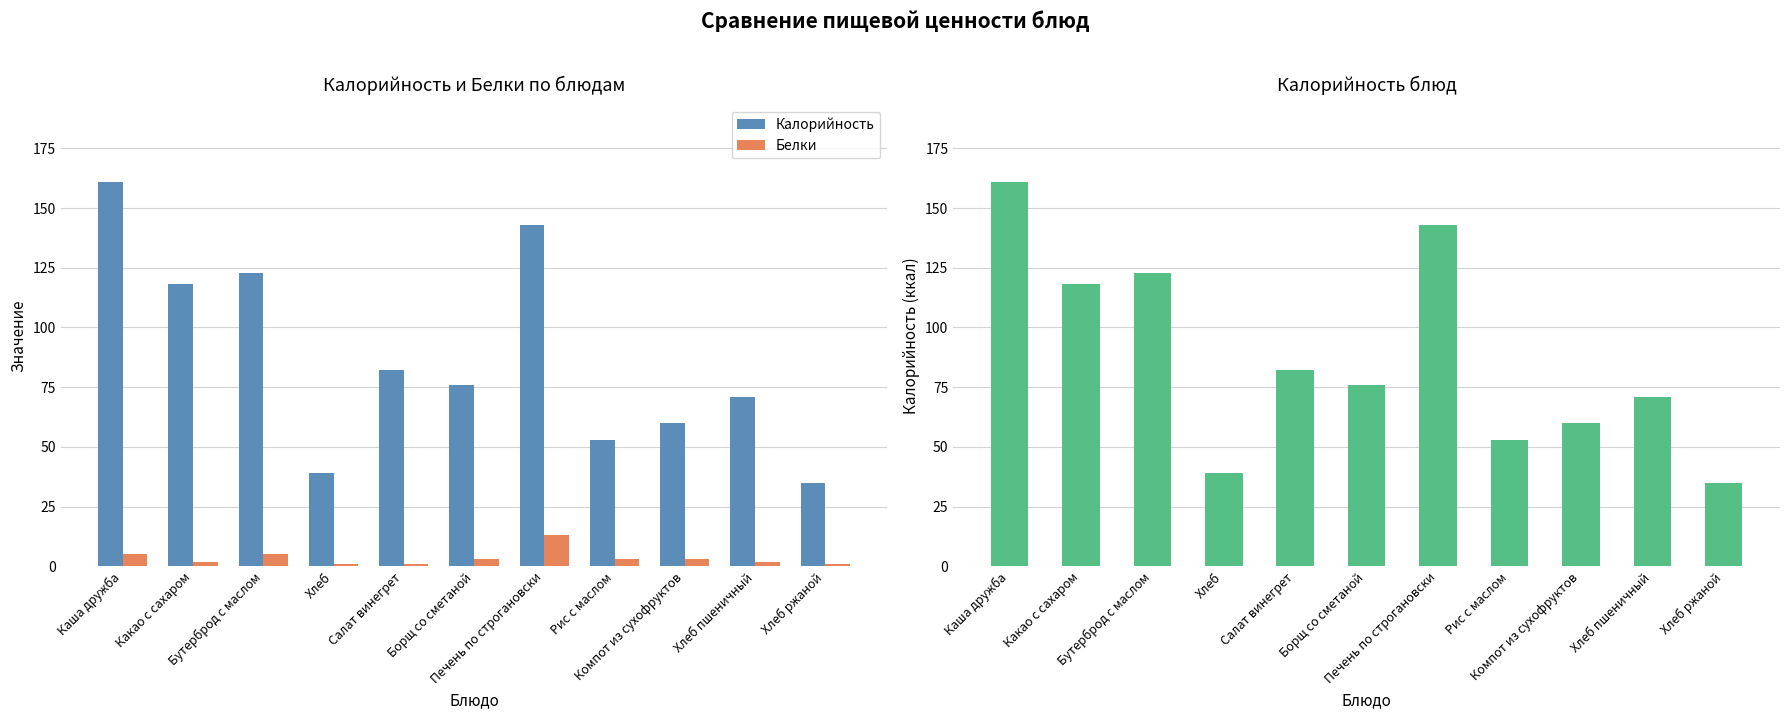

Reading right to left, list all the values displayed in this chart.

Калорийность: Хлеб ржаной=35	Хлеб пшеничный=71	Компот из сухофруктов=60	Рис с маслом=53	Печень по строгановски=143	Борщ со сметаной=76	Салат винегрет=82	Хлеб=39	Бутерброд с маслом=123	Какао с сахаром=118	Каша дружба=161
Белки: Хлеб ржаной=1	Хлеб пшеничный=2	Компот из сухофруктов=3	Рис с маслом=3	Печень по строгановски=13	Борщ со сметаной=3	Салат винегрет=1	Хлеб=1	Бутерброд с маслом=5	Какао с сахаром=2	Каша дружба=5